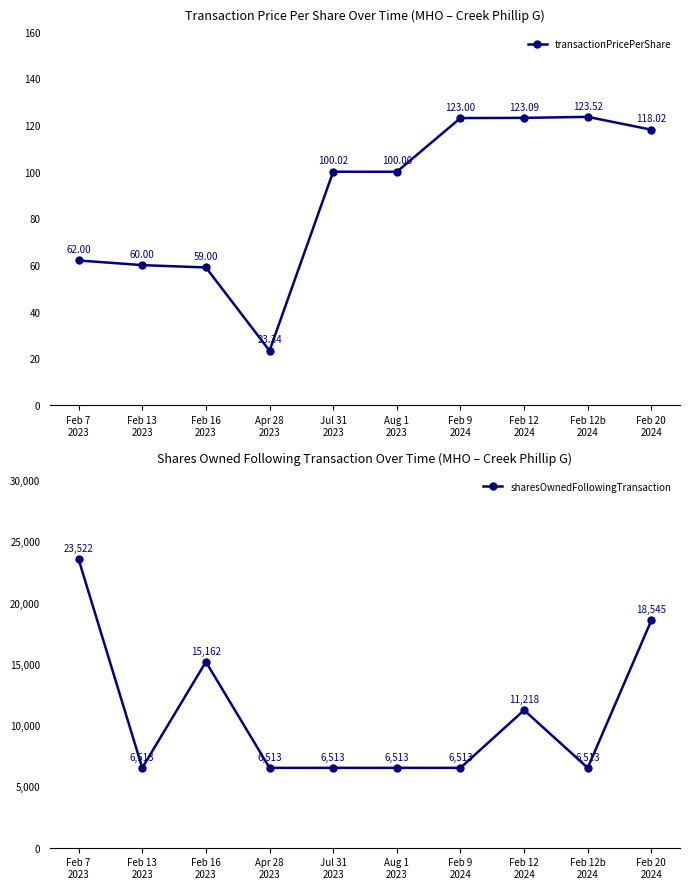

What is the value of the sharesOwnedFollowingTransaction point at the 2nd from the left?

6513